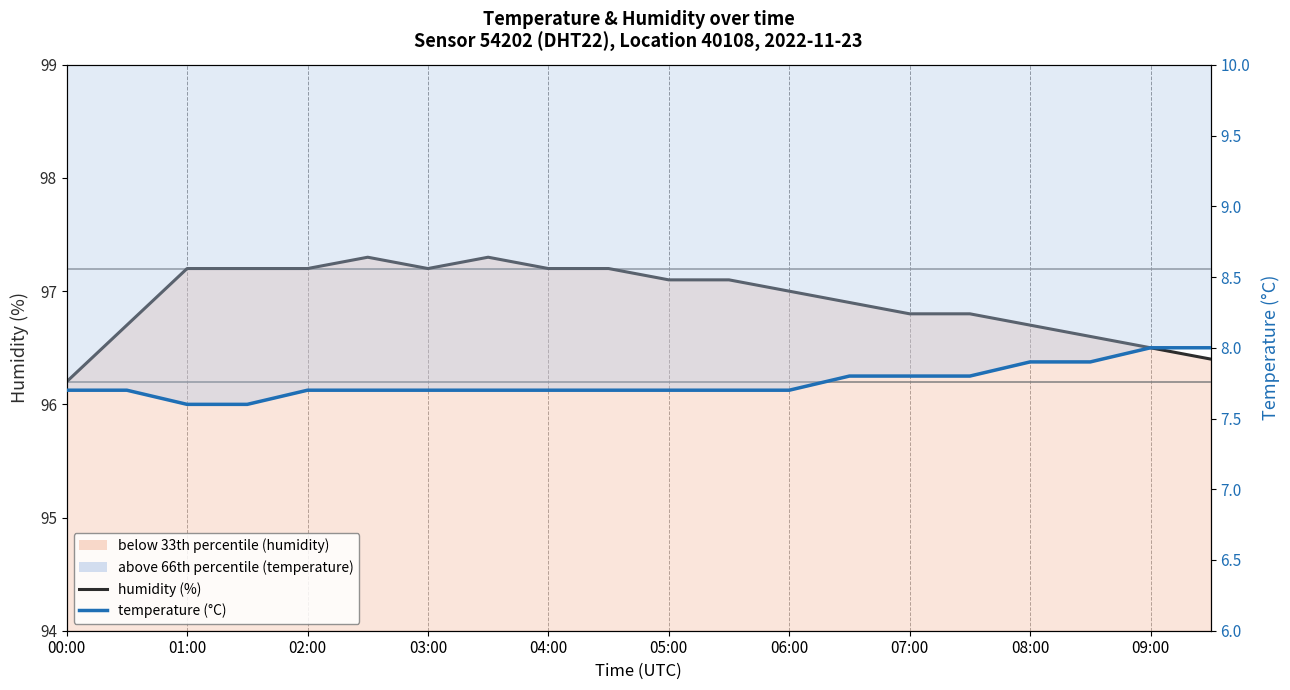

Reading left to right, what are all the values shown in this chart?

humidity (%): 96.2	96.7	97.2	97.2	97.2	97.3	97.2	97.3	97.2	97.2	97.1	97.1	97.0	96.9	96.8	96.8	96.7	96.6	96.5	96.4
temperature (°C): 7.7	7.7	7.6	7.6	7.7	7.7	7.7	7.7	7.7	7.7	7.7	7.7	7.7	7.8	7.8	7.8	7.9	7.9	8.0	8.0